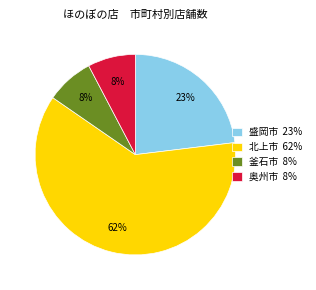

How many slices are in this pie chart?

4